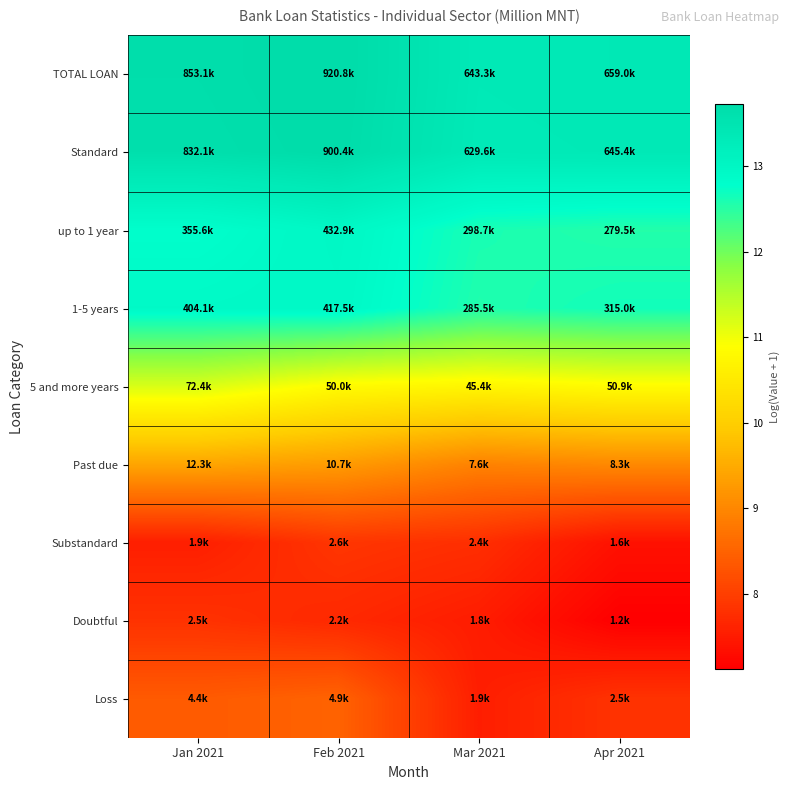

At Apr 2021, list the series in order from largest to smallest.

TOTAL LOAN, Standard, 1-5 years, up to 1 year, 5 and more years, Past due, Loss, Substandard, Doubtful